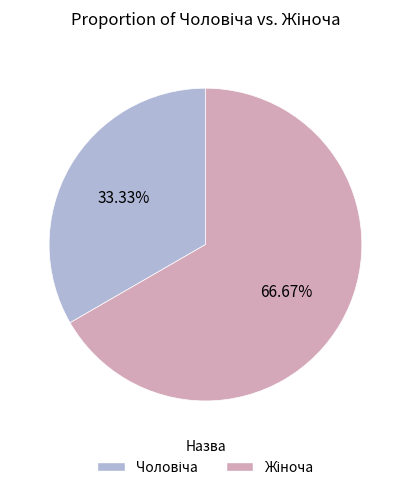

Does any single category account for the majority?

Yes